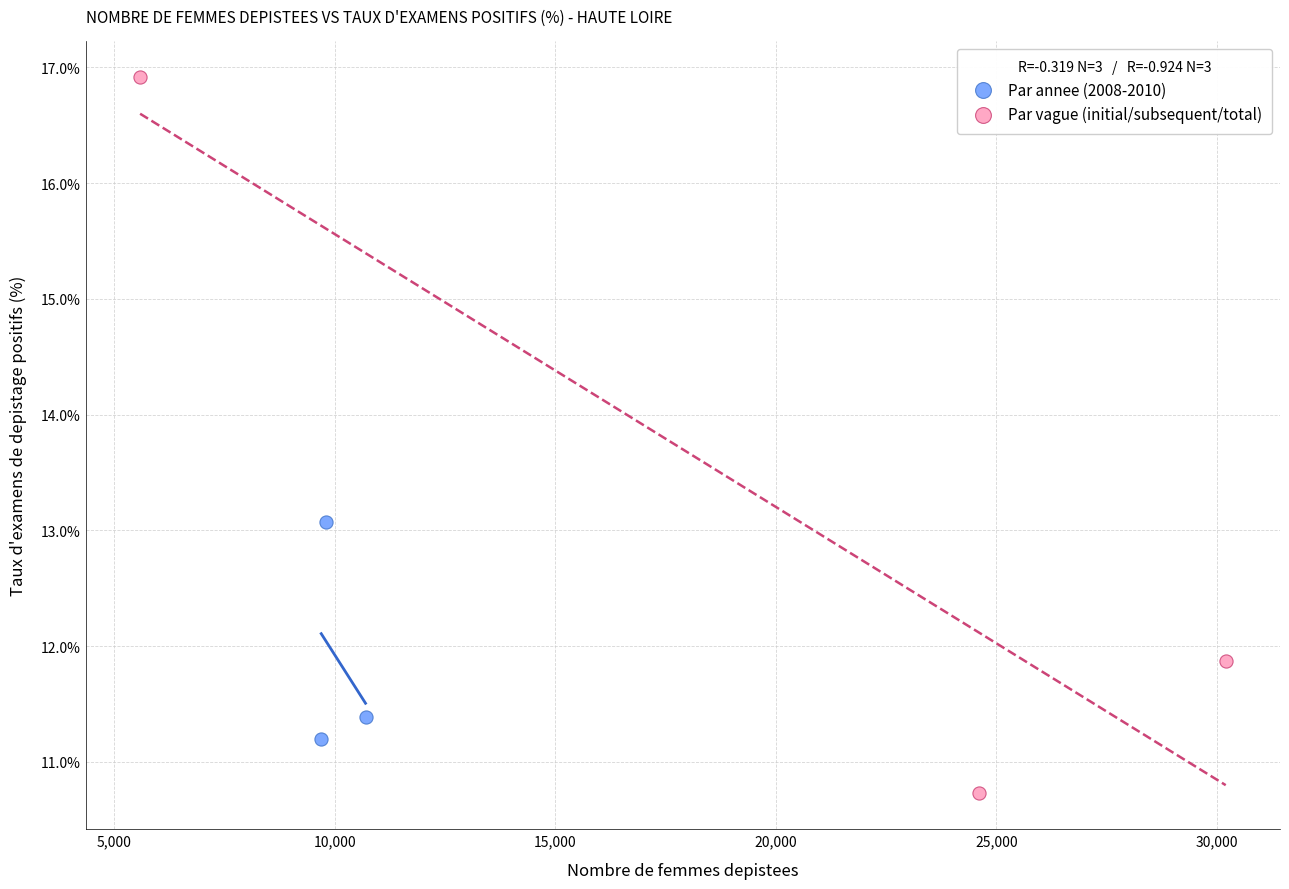

Which series reaches the minimum Y coordinate?

Par vague (initial/subsequent/total)